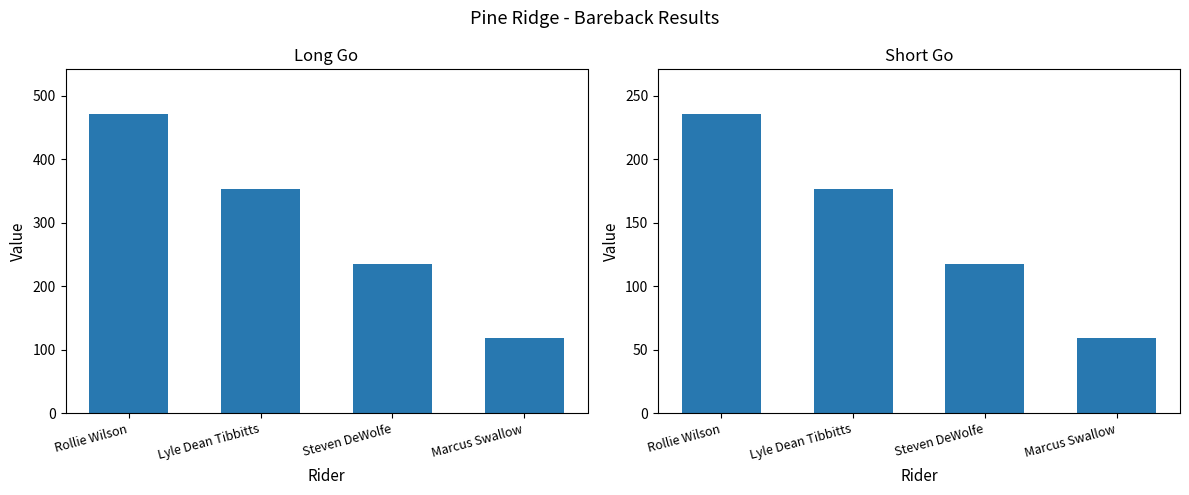

What is the difference between the maximum and minimum values in the Long Go series?

353.4